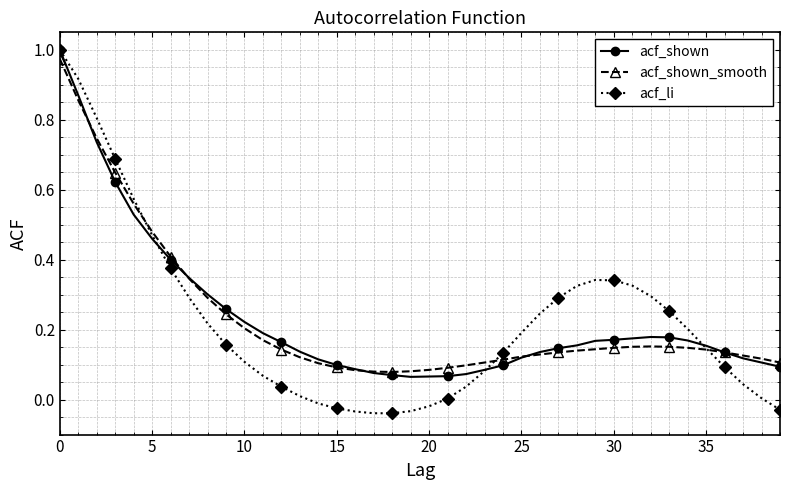

Which series has the largest range (max minus min)?

acf_li